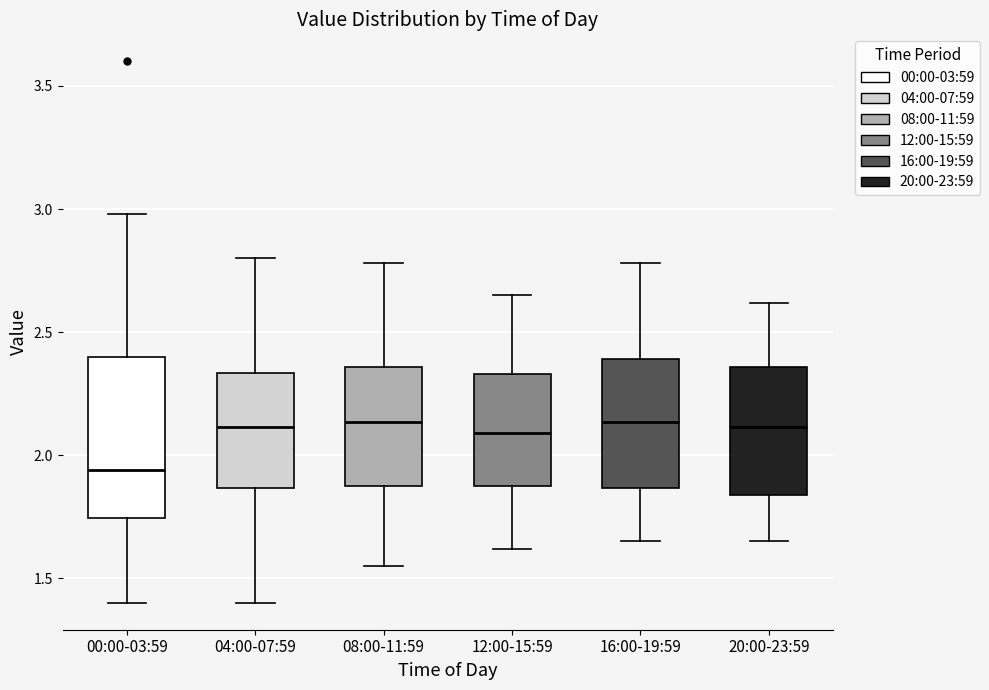

Where is the lower edge of the box for 16:00-19:59 on the y-axis? The values are not printed on the chart, so give them approximately, as read against the axis.

1.85